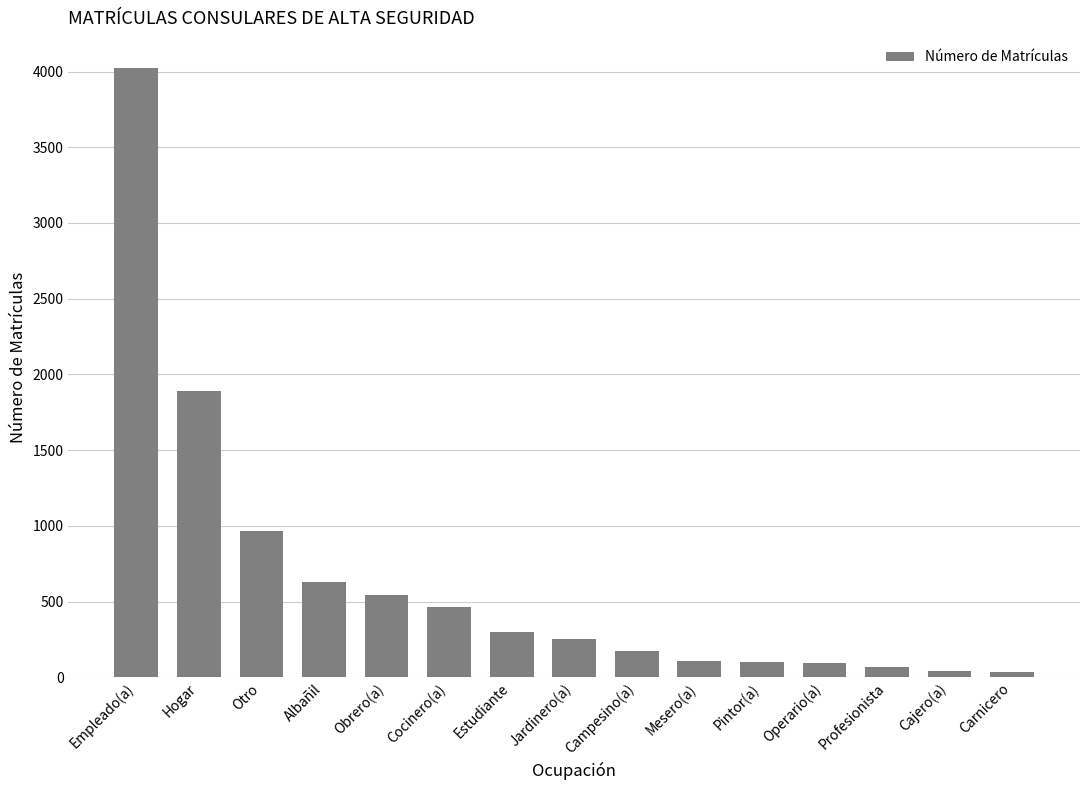

What is the change in value from Hogar to Cocinero(a)?

-1429